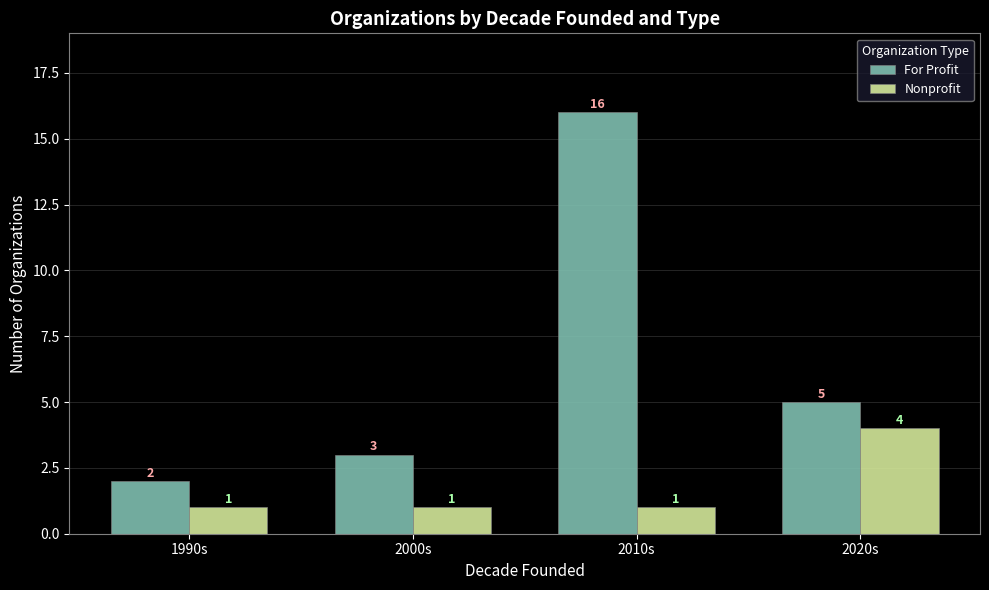

What are all the series names shown in the legend?

For Profit, Nonprofit